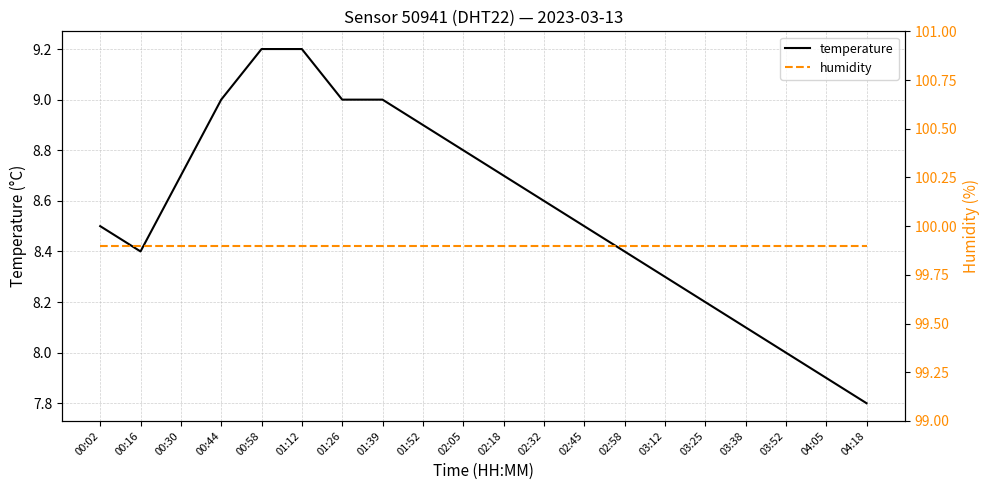

Is the value of temperature at 01:12 greater than the value of humidity at 00:30?

No